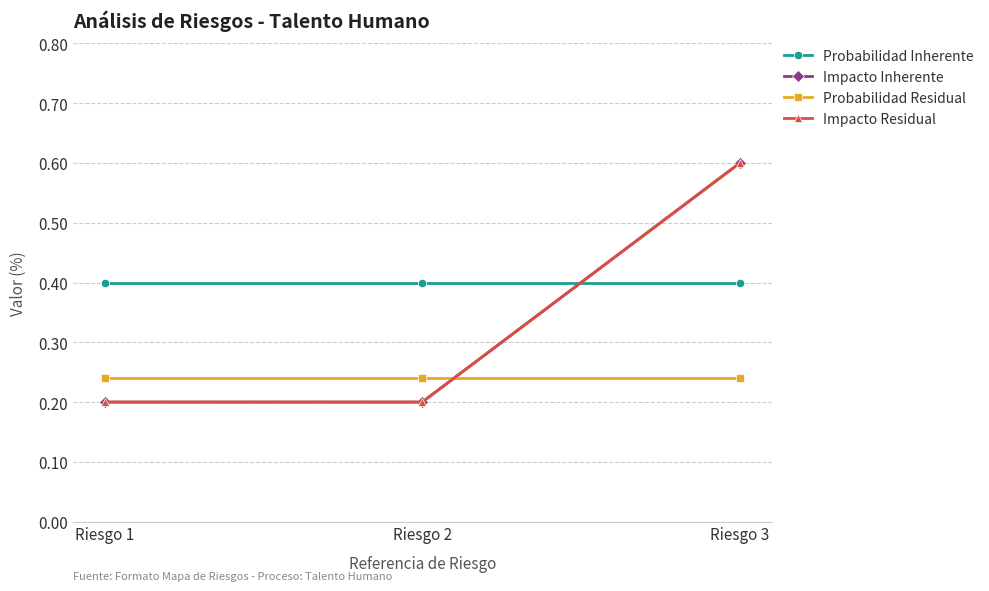

Is this an area chart (filled region under the line)?

No